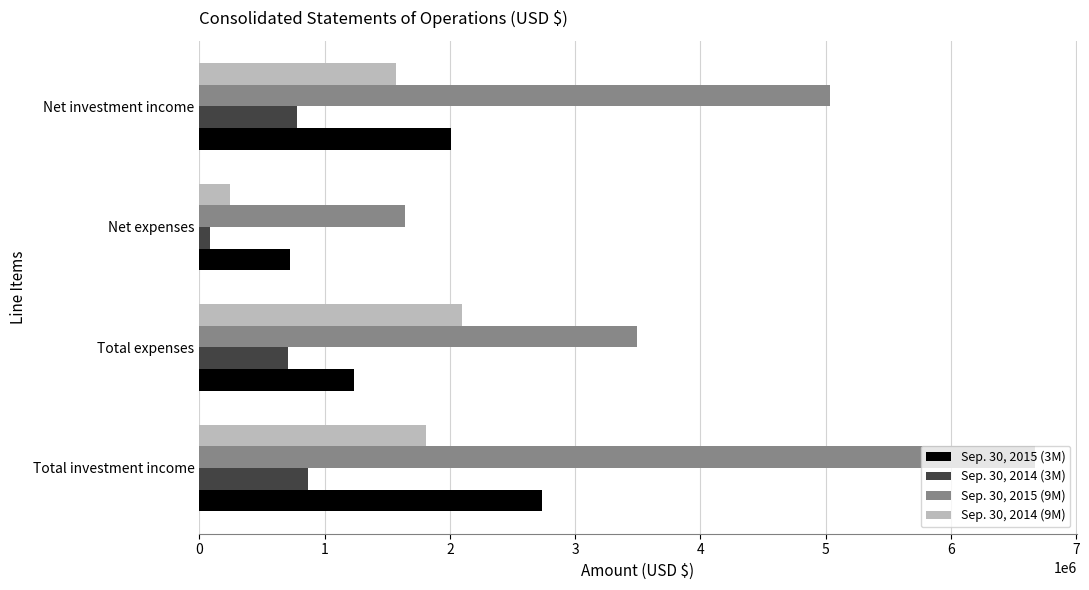

Count the Sep. 30, 2015 (3M) values in the range 1231437 to 2733420.

3